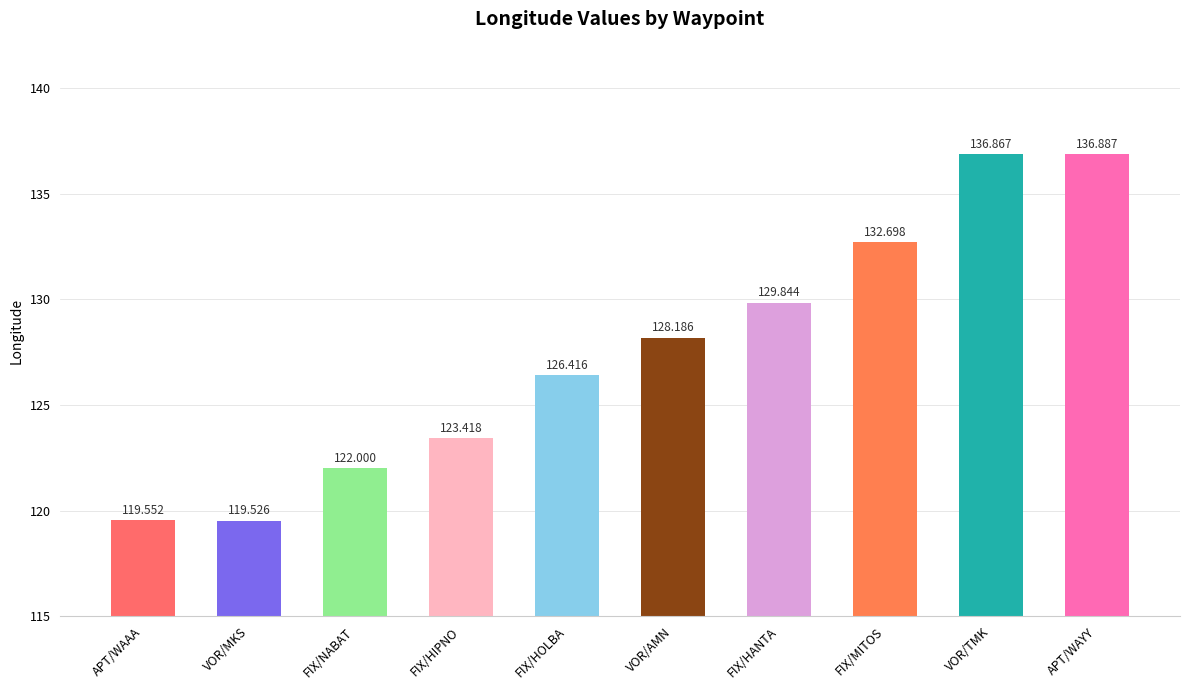

At which category does the chart reach its minimum across all series?

VOR/MKS